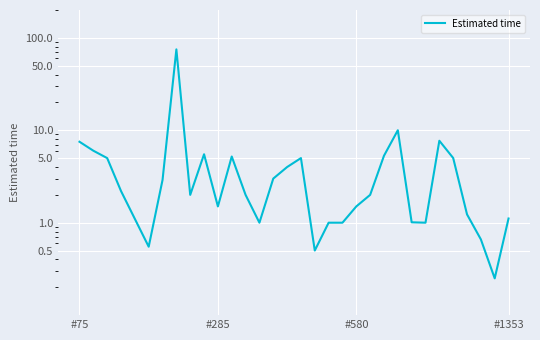

Count the number of values greater than 2.

15